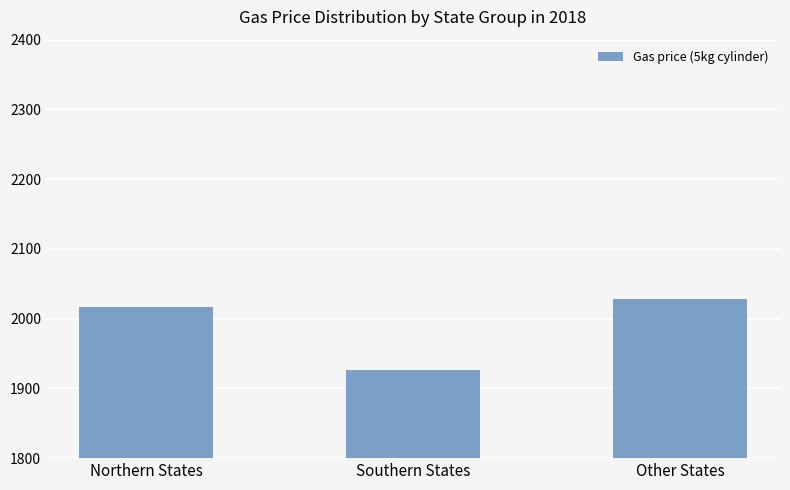

What is the change in value from Northern States to Southern States?

-90